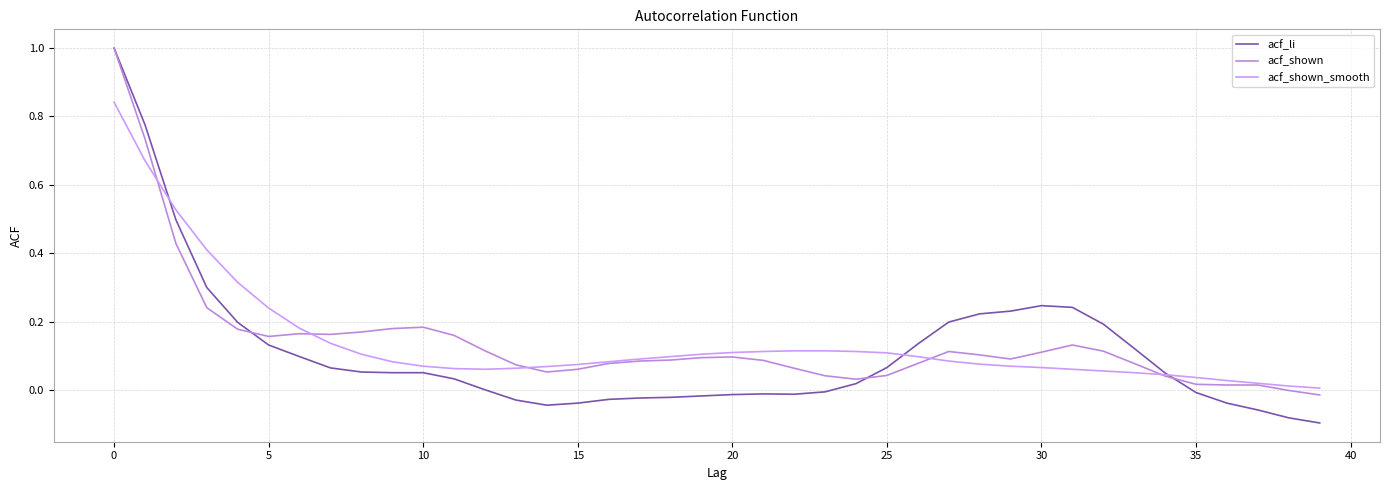

Which series has the widest spread of values?

acf_li